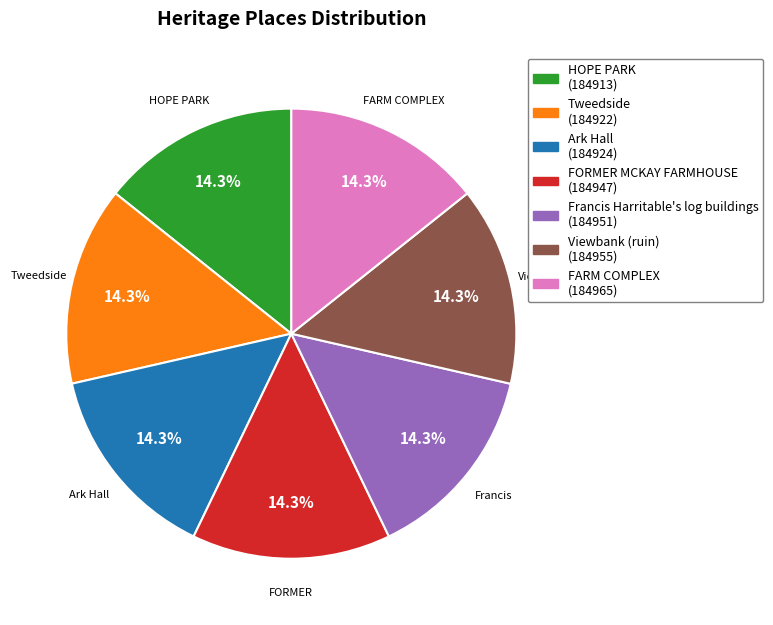

What percentage is NOT represented by Viewbank (ruin)?

85.7%